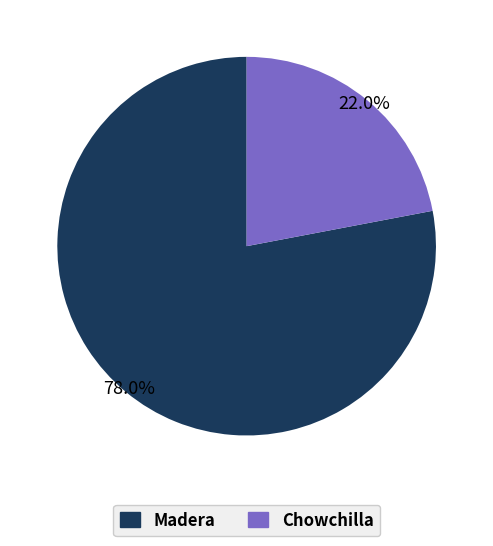

Combined, do Madera and Chowchilla account for over 50%?

Yes